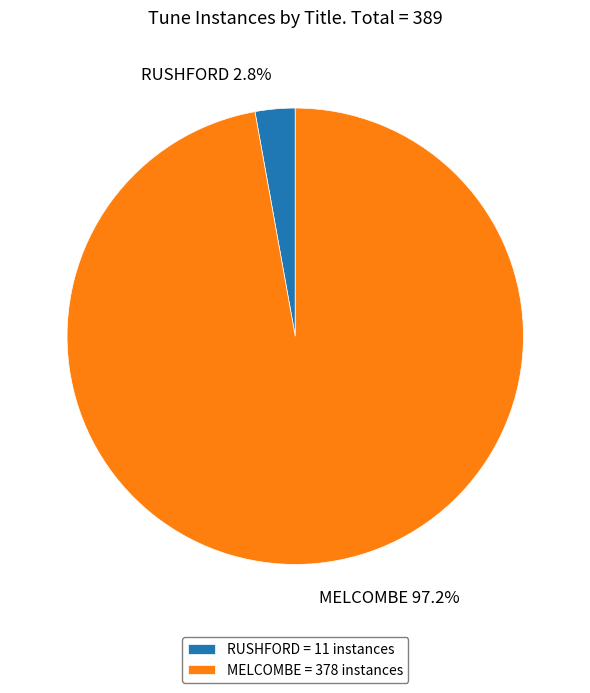

Is RUSHFORD the majority of the pie?

No